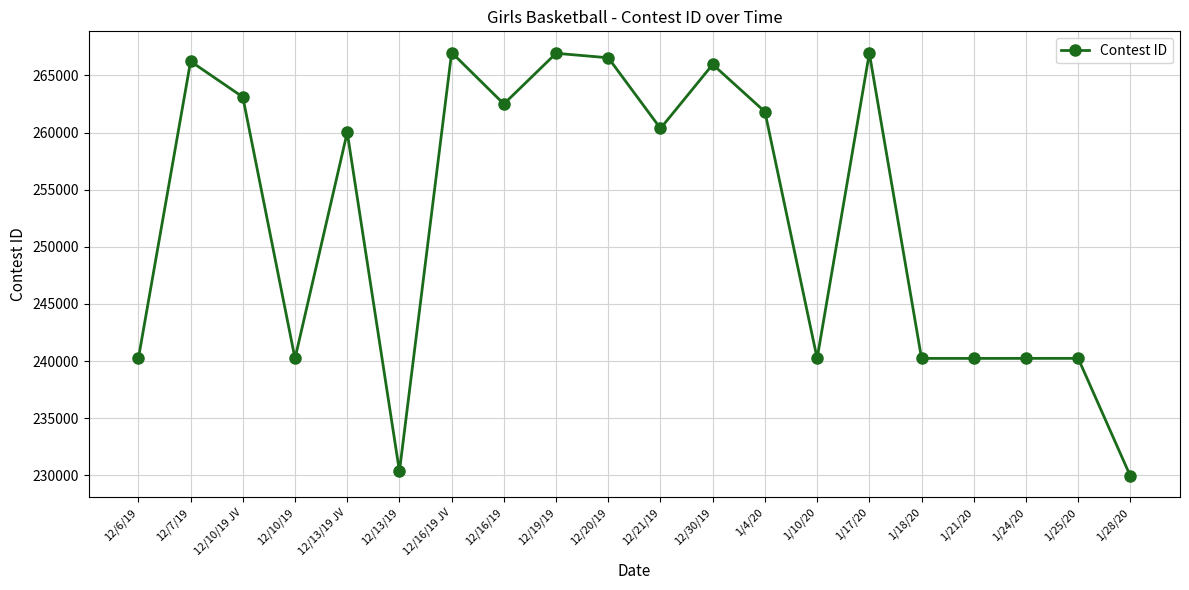

True or false: the data shows 260019 at 12/13/19 JV.

True